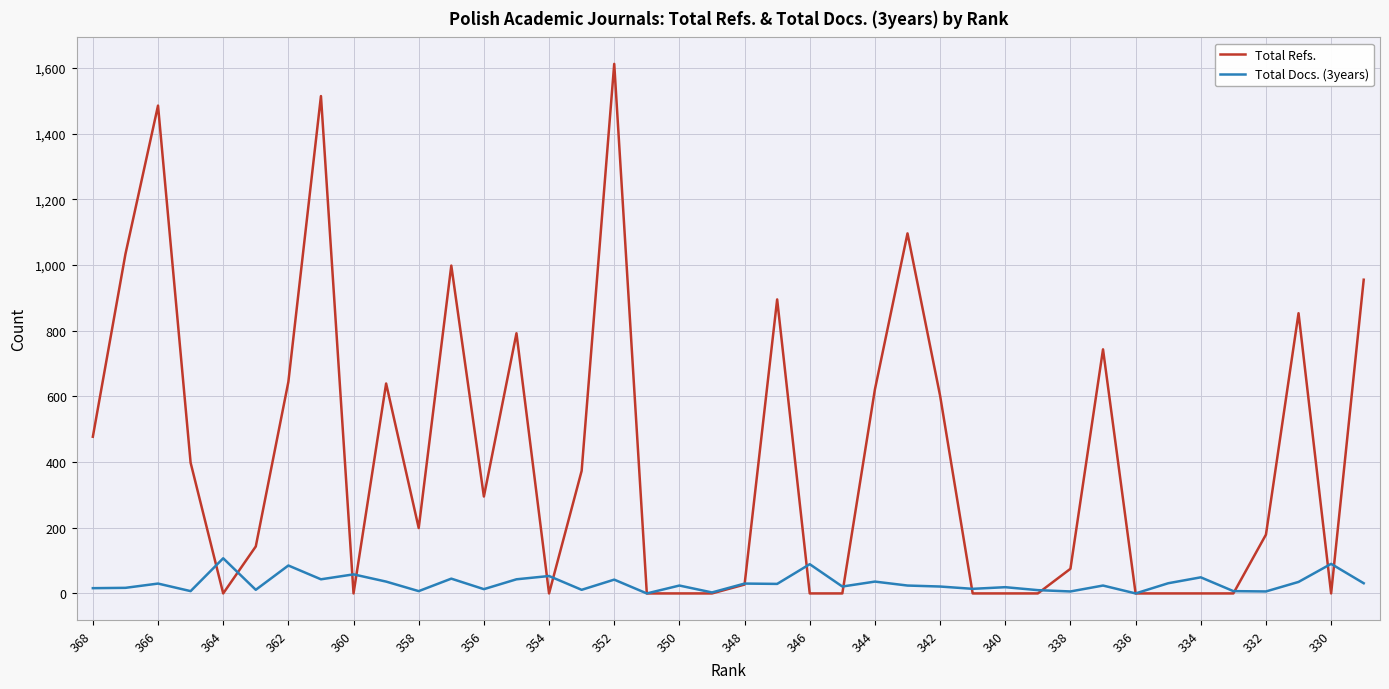

What is the sum of all Total Refs. values?

16648